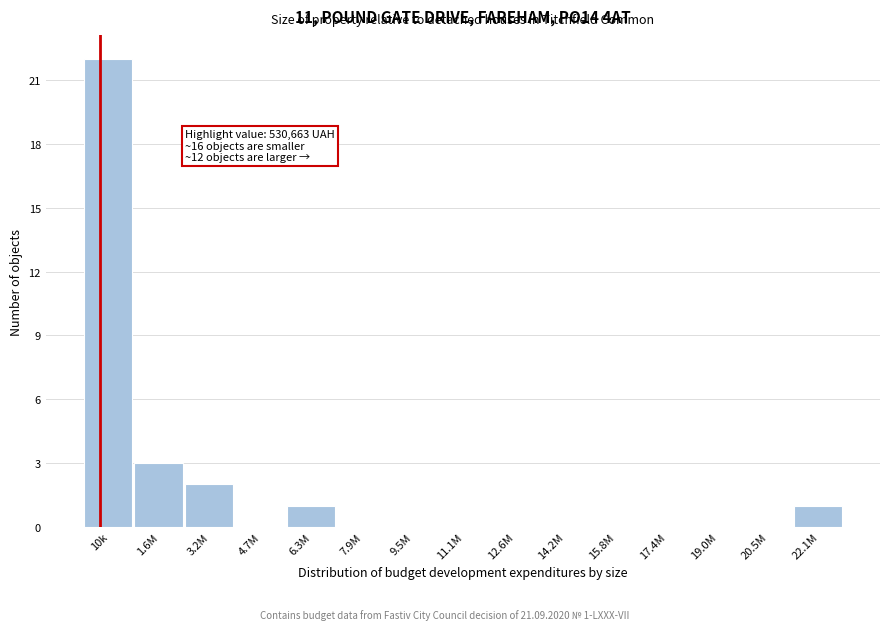

Reading left to right, list all the values displayed in this chart.

10k=22	1.6M=3	3.2M=2	4.7M=0	6.3M=1	7.9M=0	9.5M=0	11.1M=0	12.6M=0	14.2M=0	15.8M=0	17.4M=0	19.0M=0	20.5M=0	22.1M=1